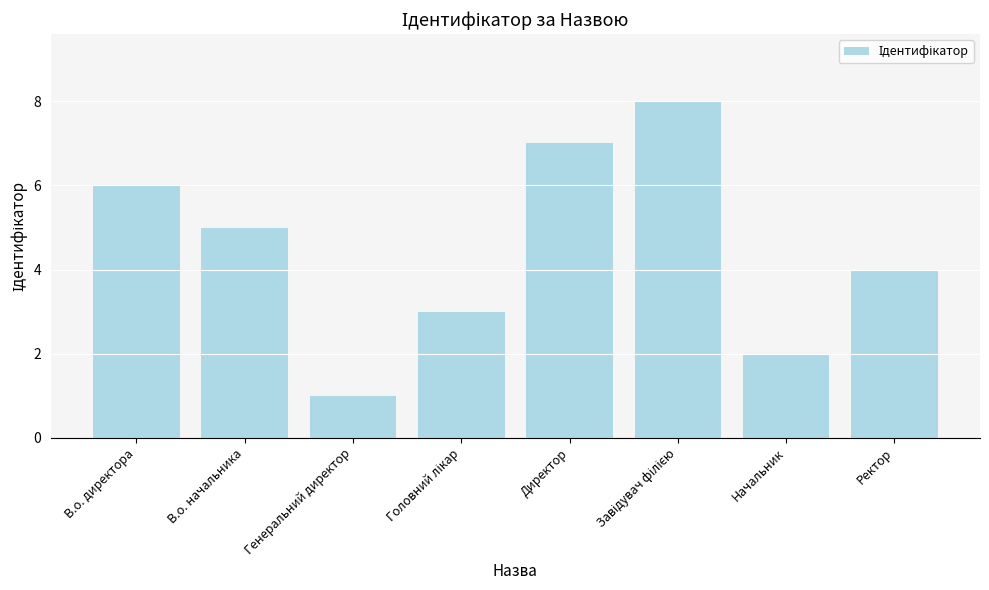

Between Начальник and В.о. директора, which is larger?

В.о. директора